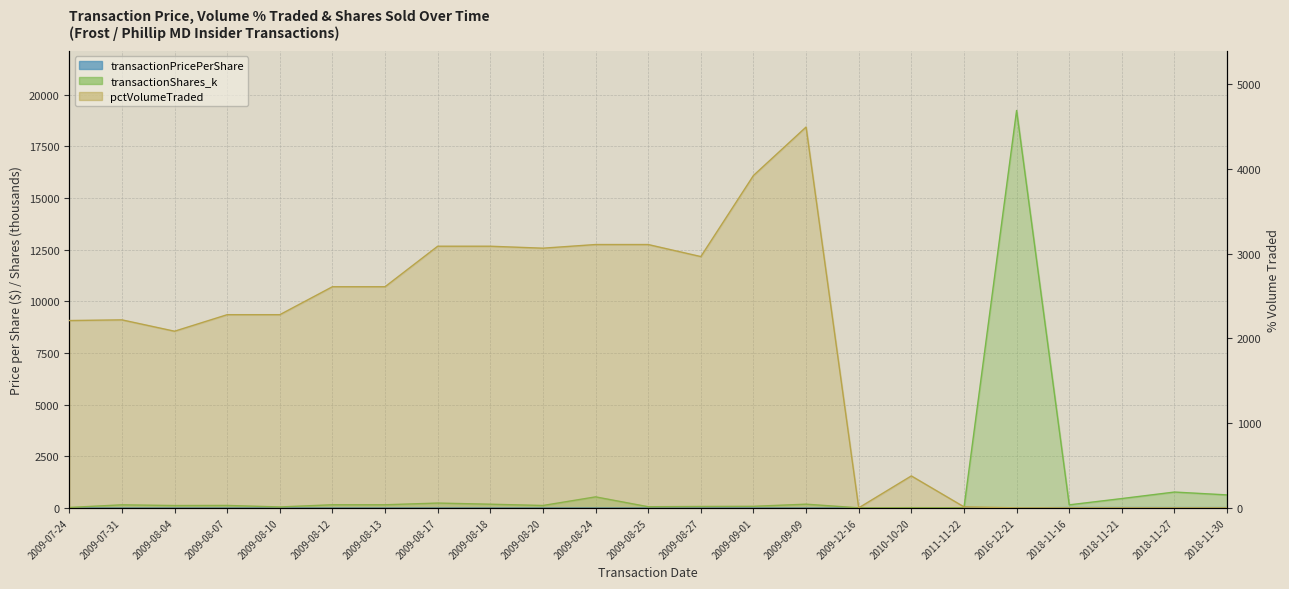

What is the value of the pctVolumeTraded point at the 14th from the left?

3923.0